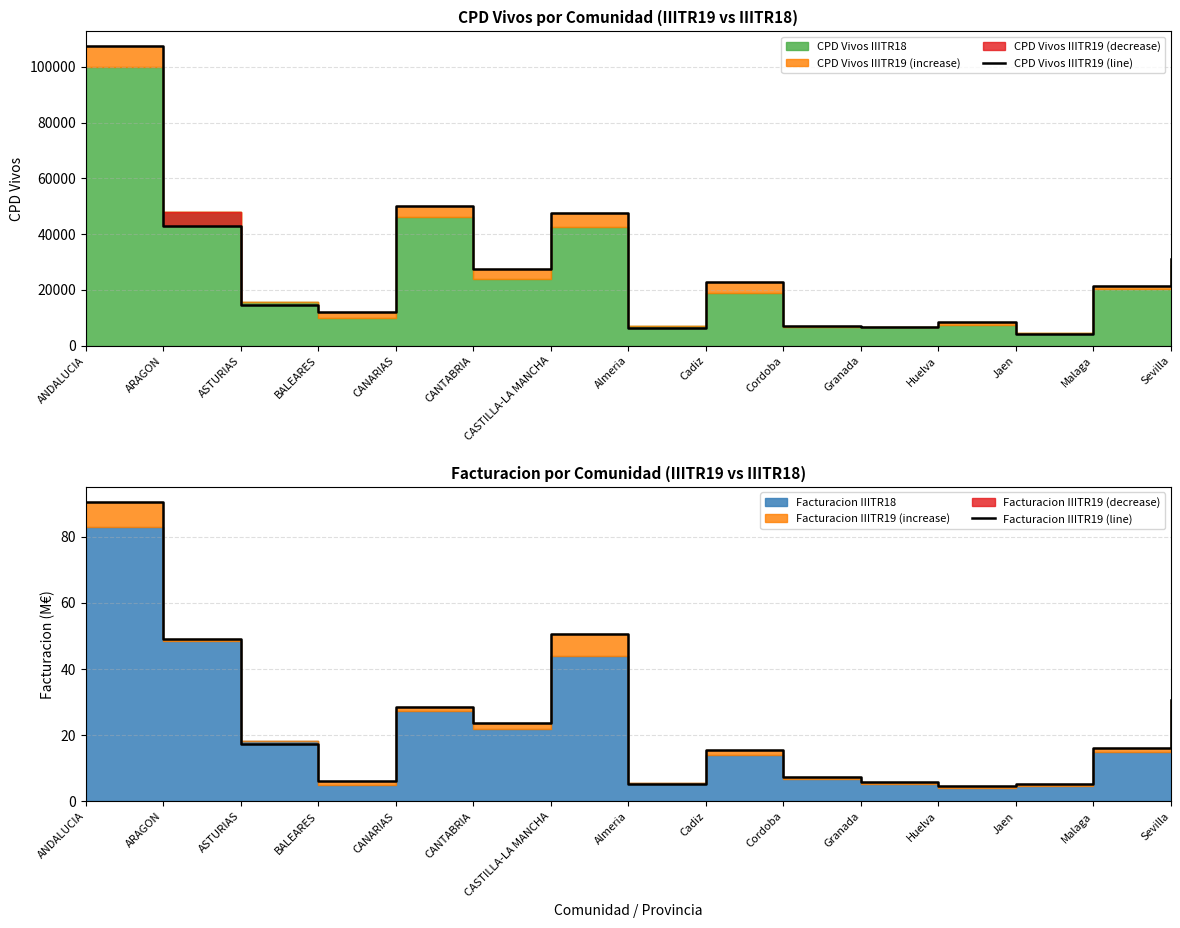

The CPD Vivos IIITR19 (line) series shows 7431.2 at BALEARES. True or false?

False